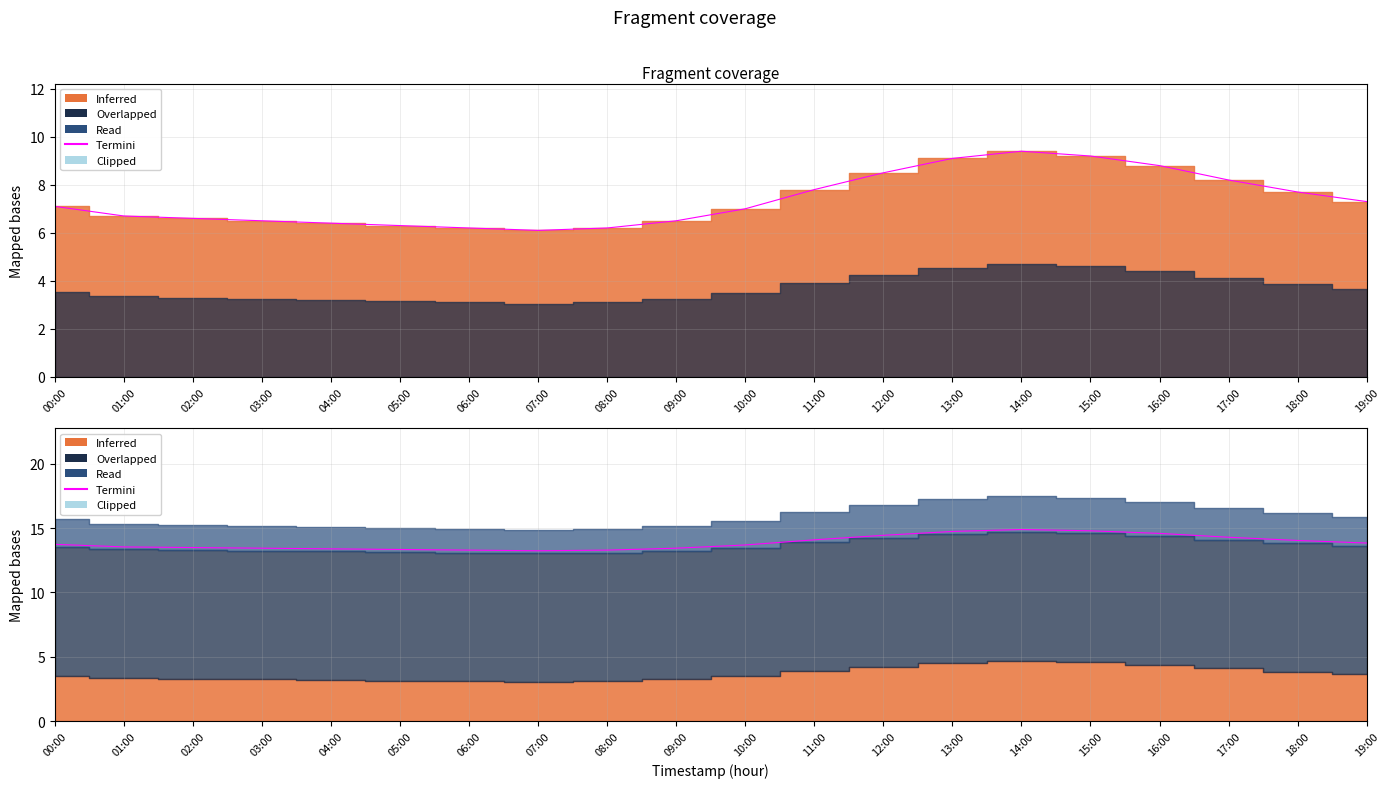

Reading left to right, what are all the values shown in this chart?

13.7	13.5	13.5	13.4	13.4	13.3	13.3	13.2	13.3	13.4	13.7	14.1	14.4	14.7	14.9	14.8	14.6	14.3	14.0	13.8